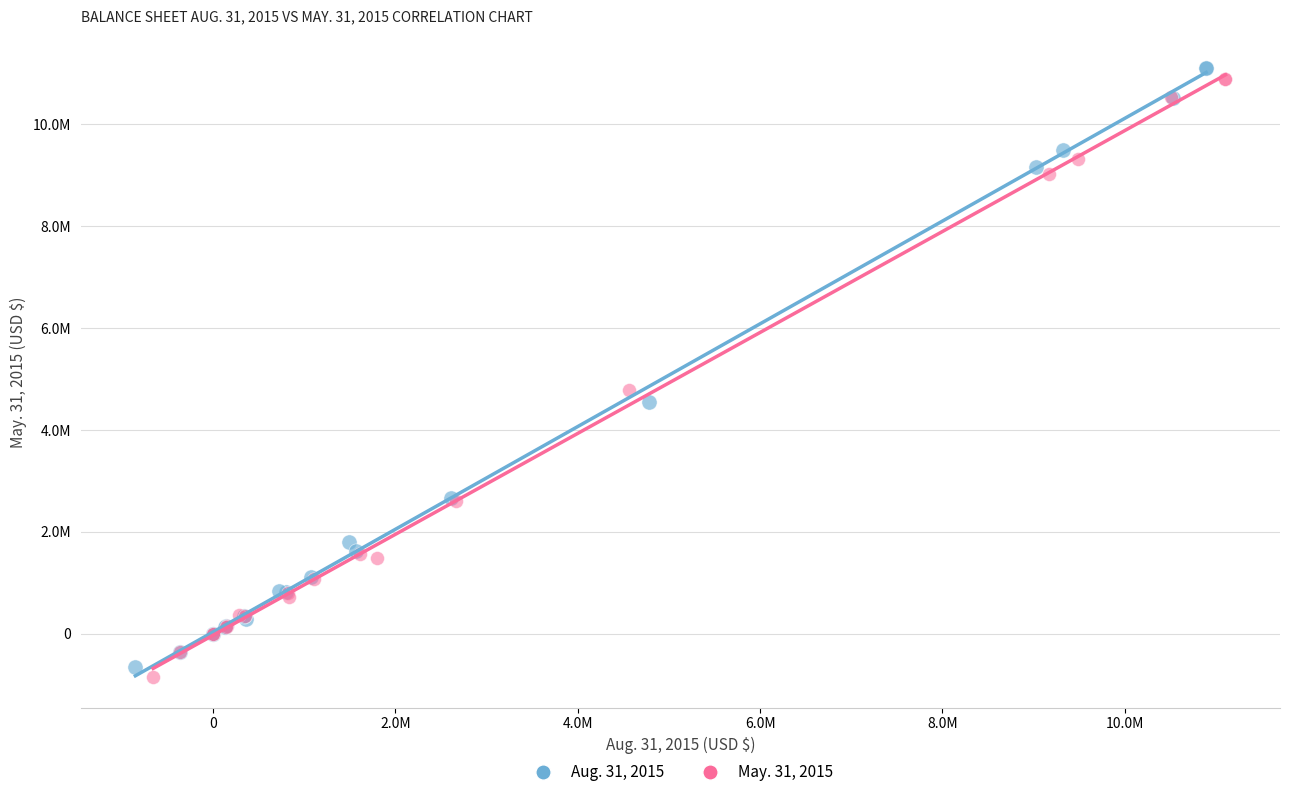

What are all the series names shown in the legend?

Aug. 31, 2015, May. 31, 2015